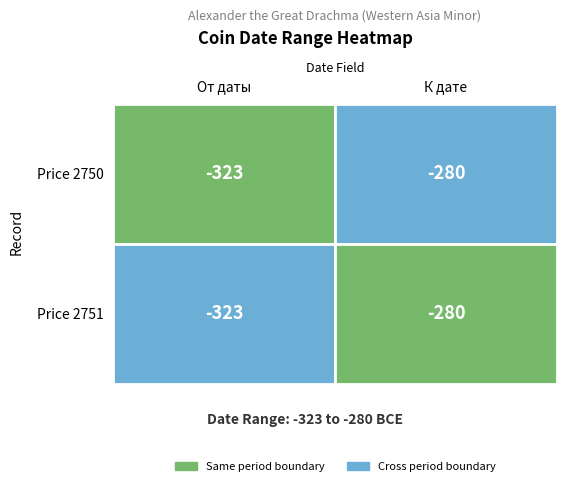

What value does the price.2750 series have at От даты, to the nearest 10?

-320